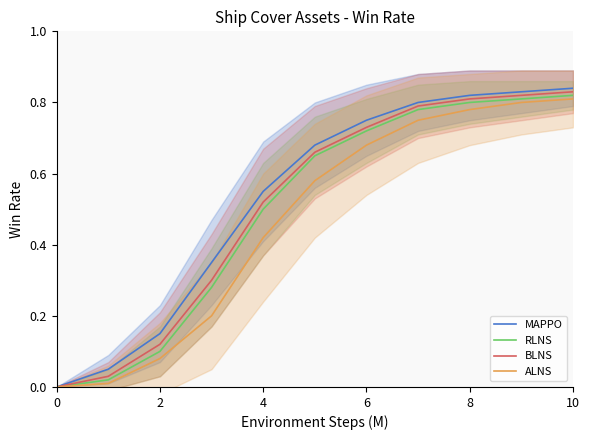

The BLNS series shows 1.1 at 6. True or false?

False